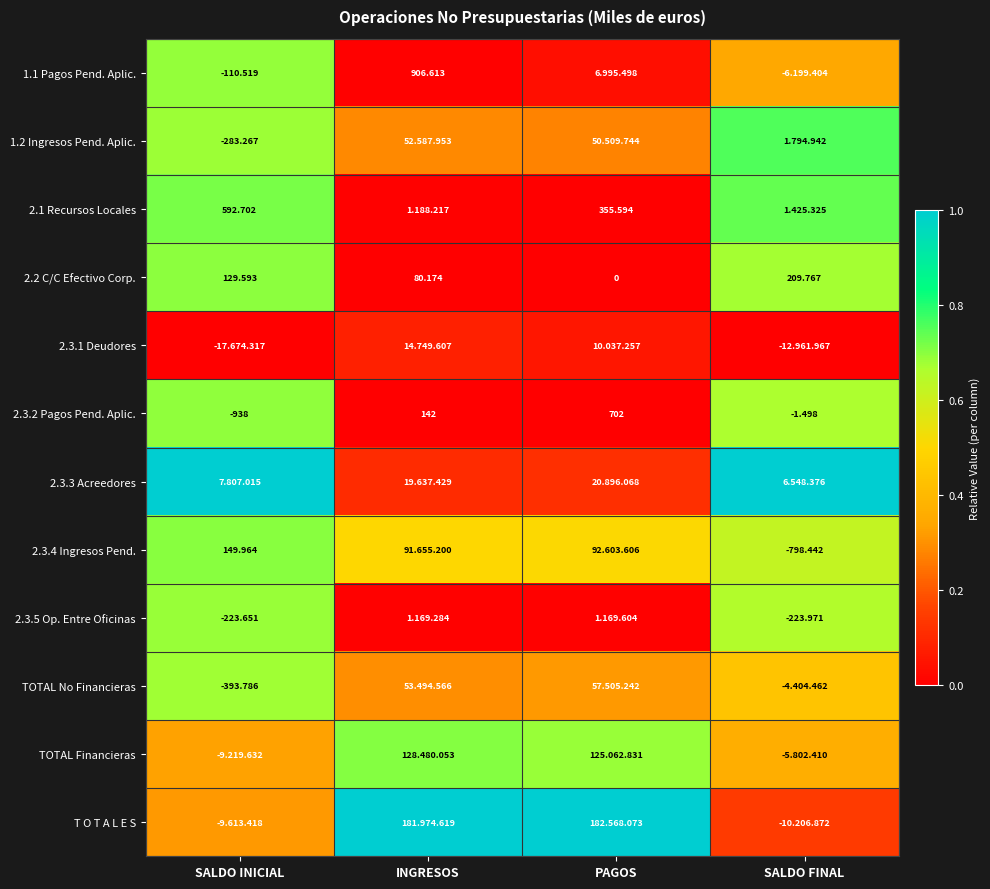

At how many categories does at least one series exceed 0?

4